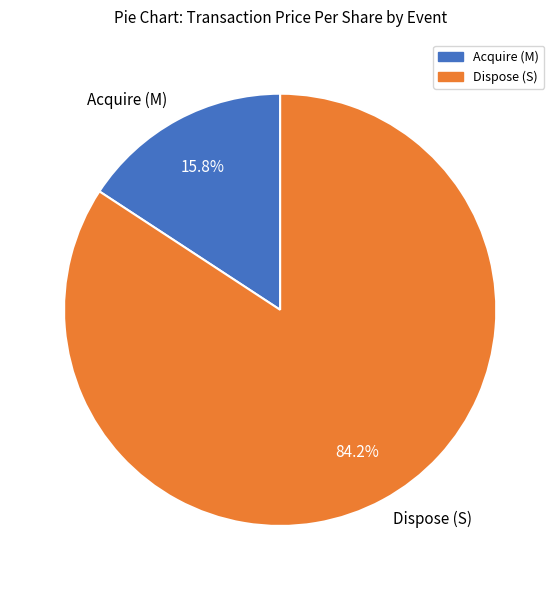

Is there a majority slice in this chart?

Yes